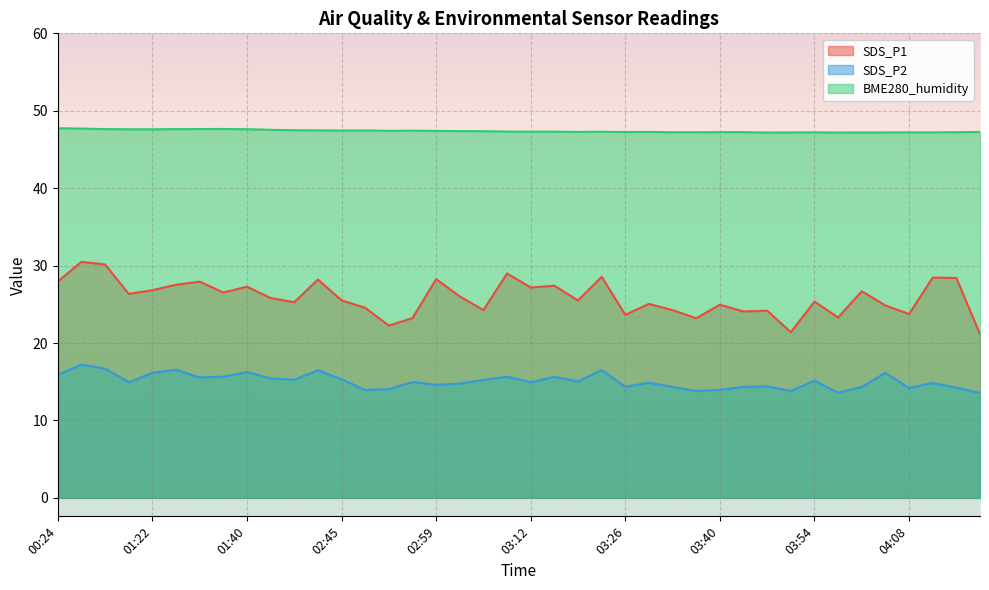

How many data points in SDS_P2 are above 14?

34